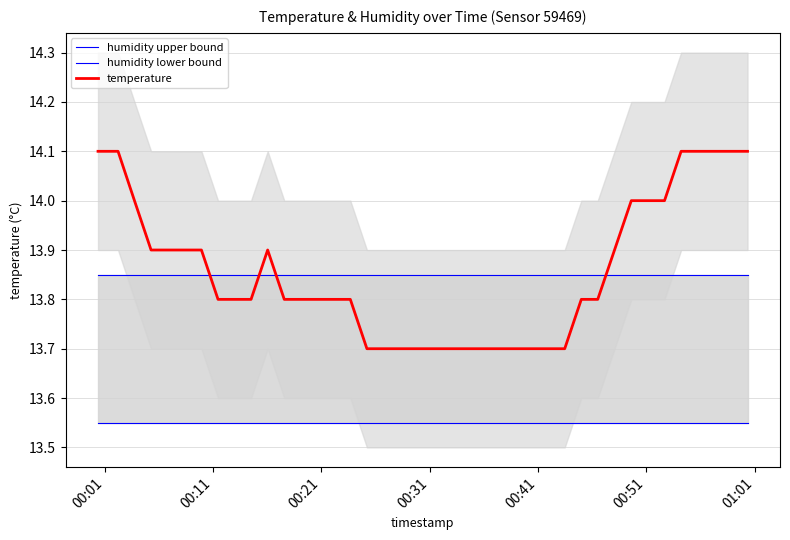

What is the lowest value of the humidity lower bound series?

13.5